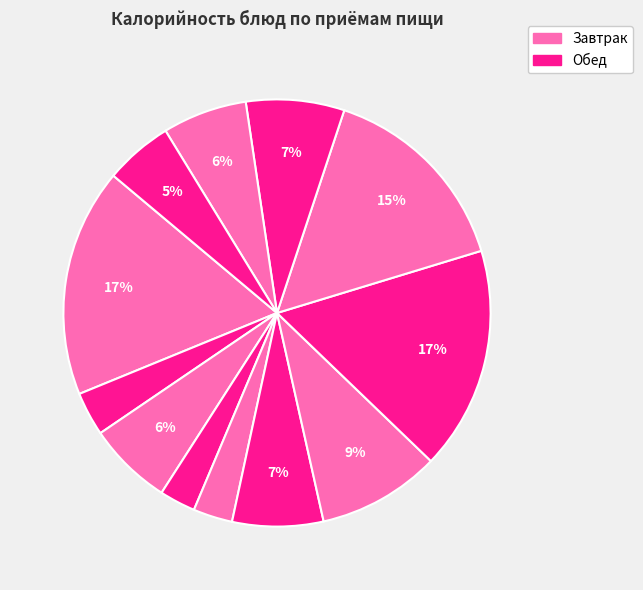

To the nearest percent, what is the difference between the largest and smallest slice percentages?

15%